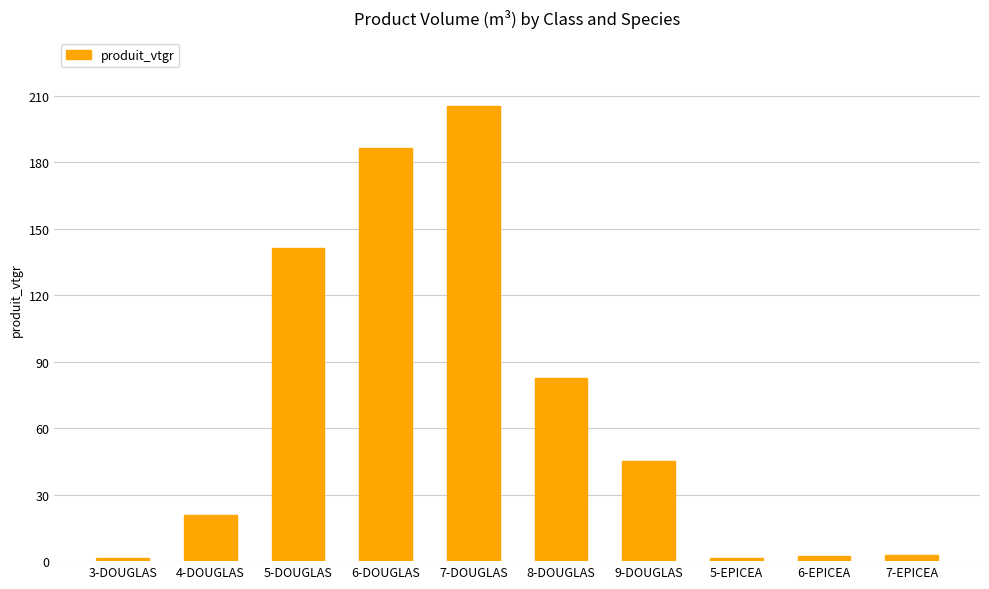

Count the number of values greater than 45.

5